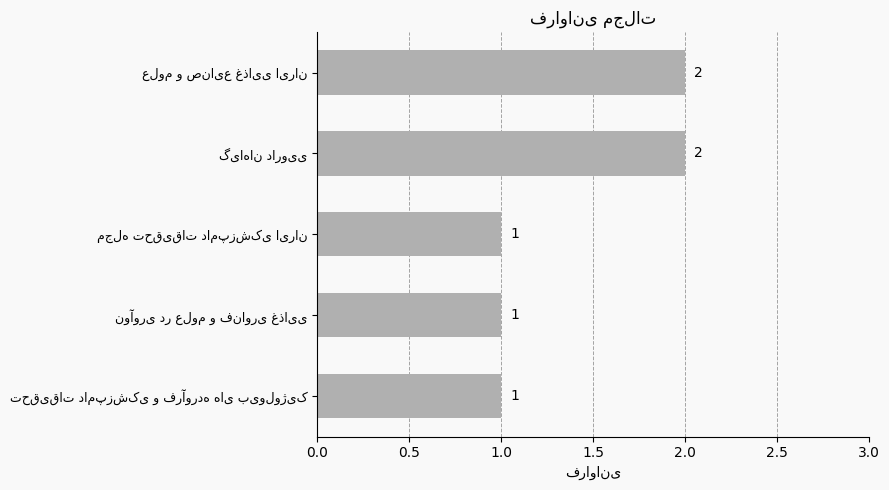

Reading top to bottom, extract all data points from this chart.

2	2	1	1	1